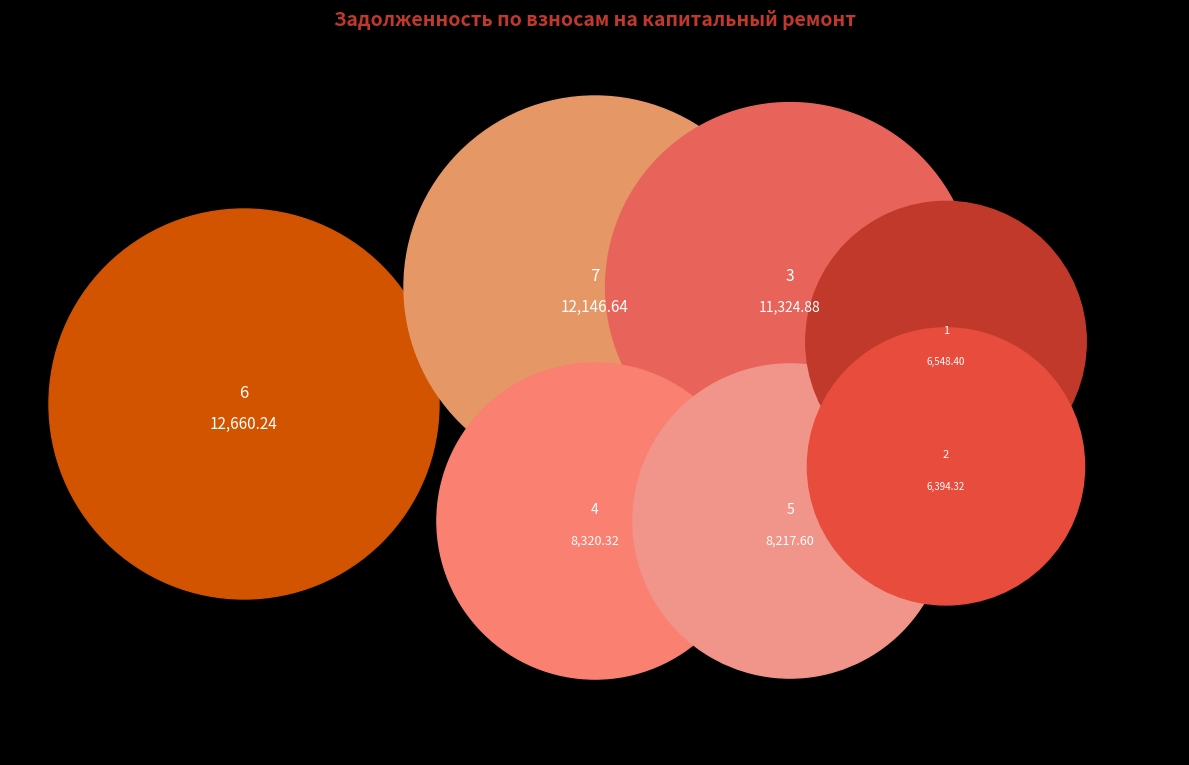

Which slice is the smallest?

2